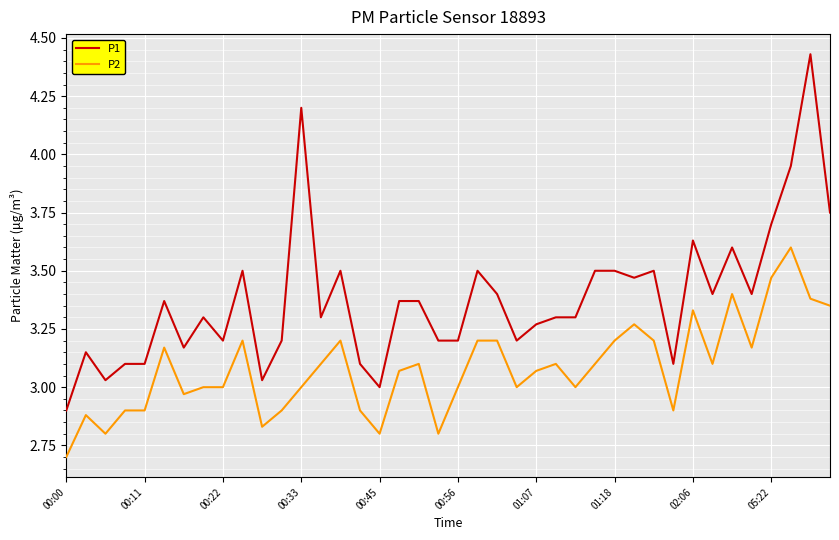

Which series has the widest spread of values?

P1